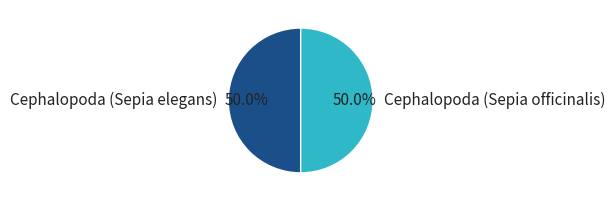

What is the total percentage of Cephalopoda (Sepia officinalis) and Cephalopoda (Sepia elegans)?

100.0%